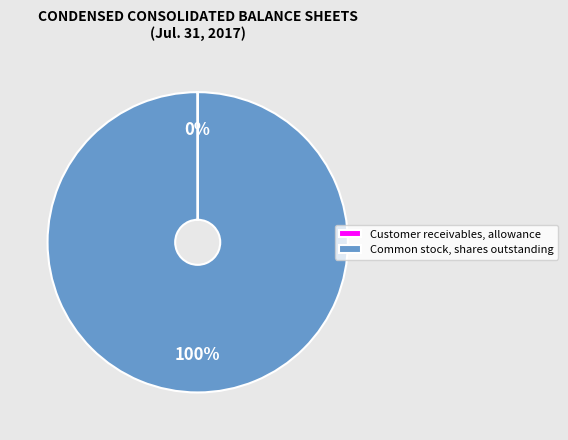

Which category has the biggest portion of the pie?

Common stock, shares outstanding